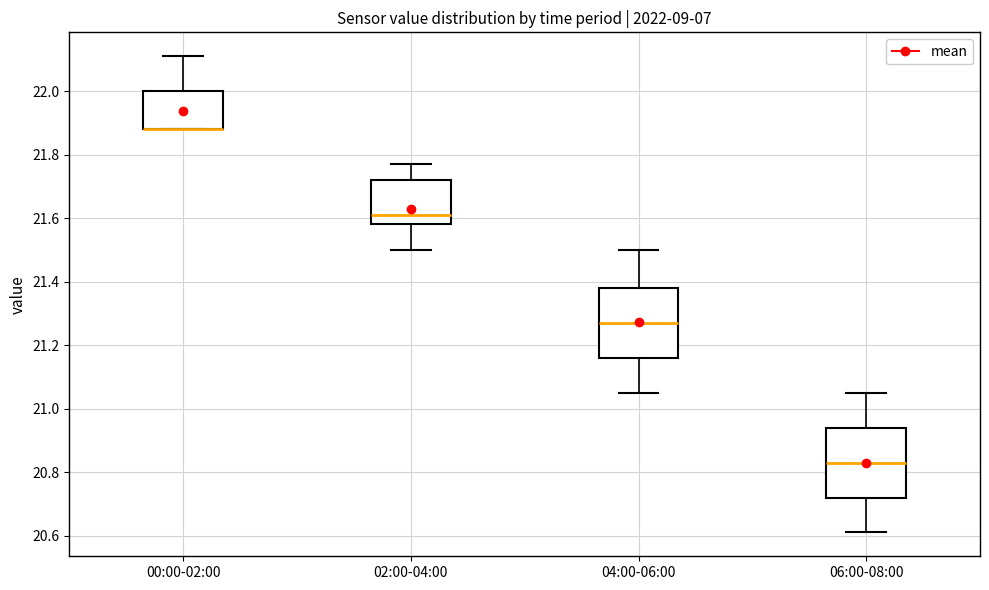

Reading left to right, read every box against the y-axis: the position of its median line, the range the box covers, and the ends of its whiskers. The values are not printed on the chart, so give them approximately, as read against the axis.

00:00-02:00: median 21.88 (drawn on the box's lower edge), box 21.88 to 22.00, whiskers 21.88 to 22.12
02:00-04:00: median 21.62, box 21.58 to 21.72, whiskers 21.50 to 21.78
04:00-06:00: median 21.28, box 21.16 to 21.38, whiskers 21.06 to 21.50
06:00-08:00: median 20.84, box 20.72 to 20.94, whiskers 20.62 to 21.06